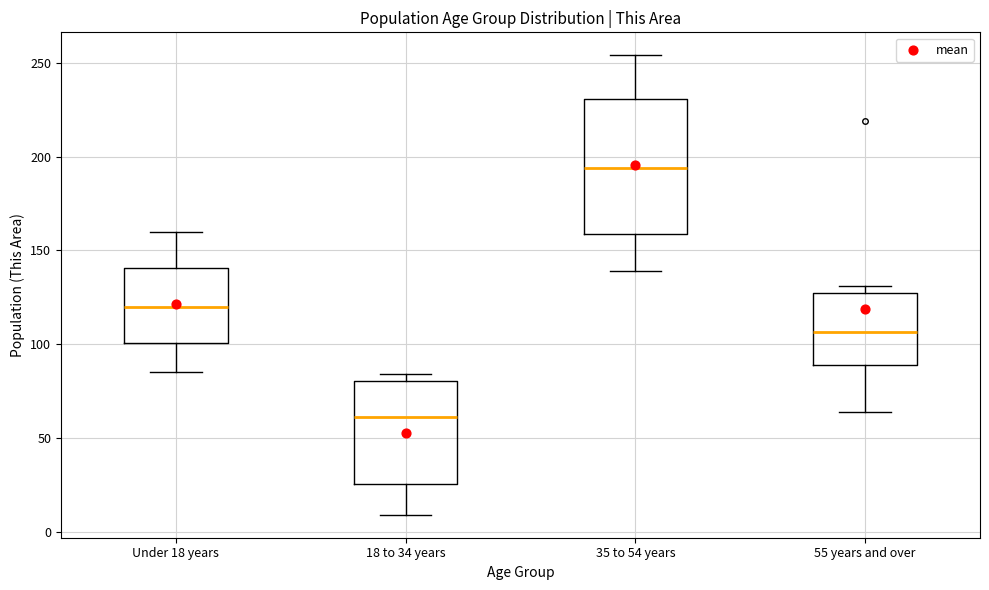

Which box's median line is the lowest?

18 to 34 years